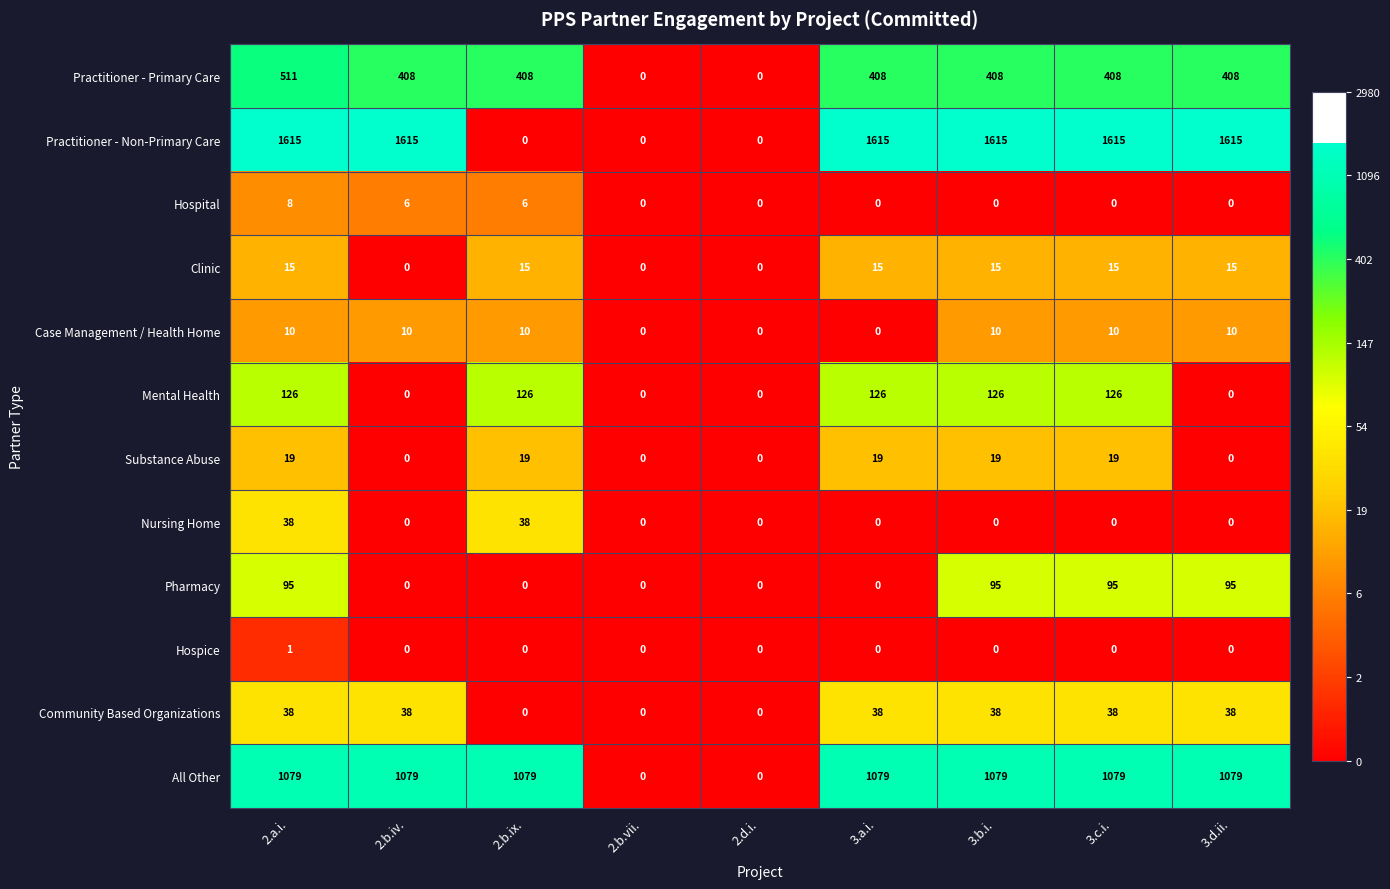

True or false: All Other has a value of 1079 at 3.d.ii..

True